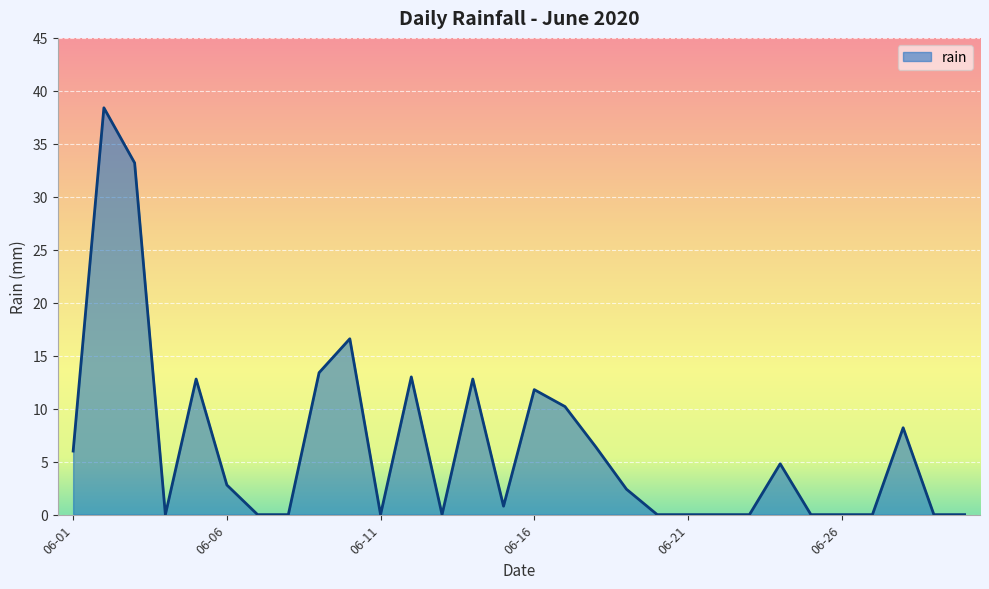

How many lines are shown in the chart?

1